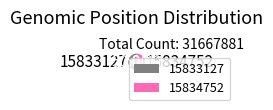

Is the sum of 15833127 and 15834752 greater than half?

Yes